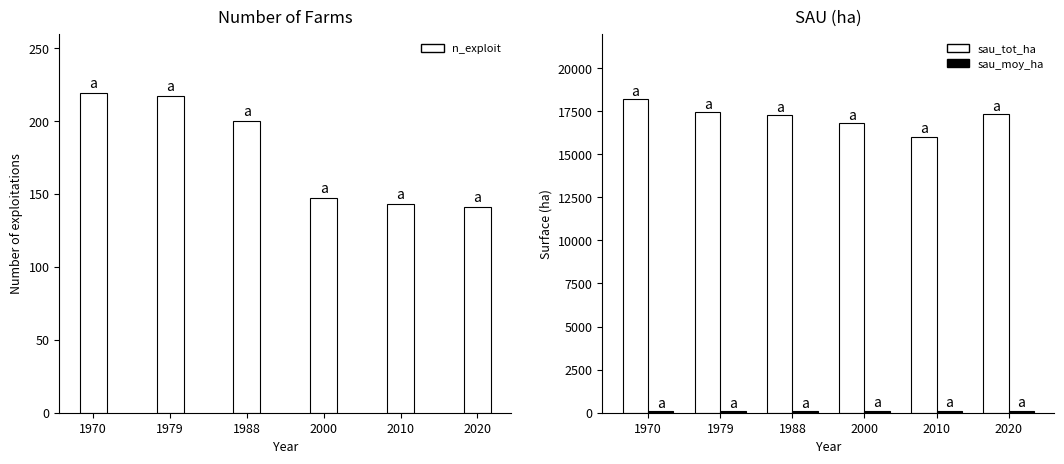

Is the value of sau_moy_ha at 1970 greater than the value of n_exploit at 2000?

No